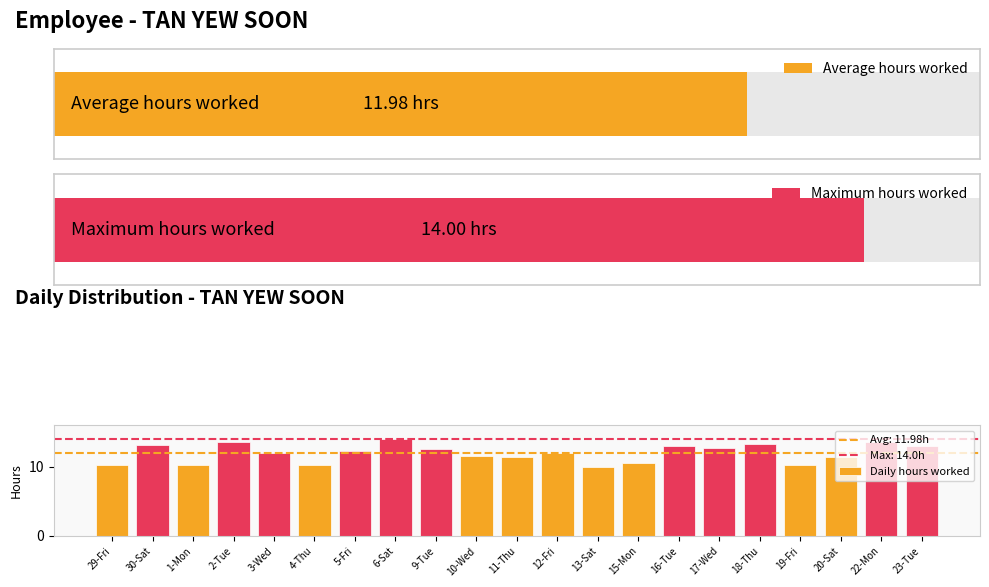

Does the chart contain stacked bars?

No